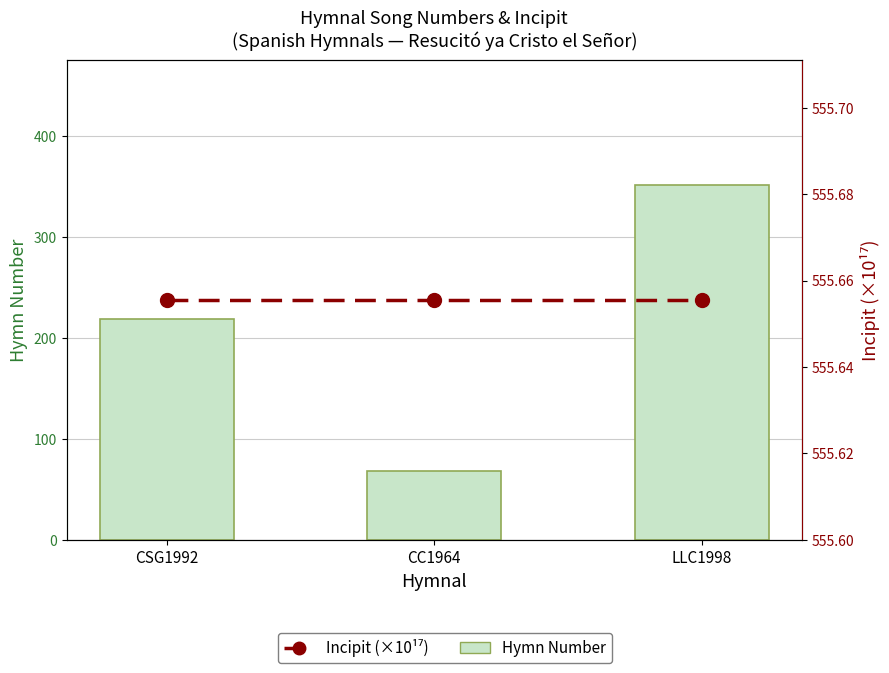

What is the minimum value for Hymn Number?

69.0